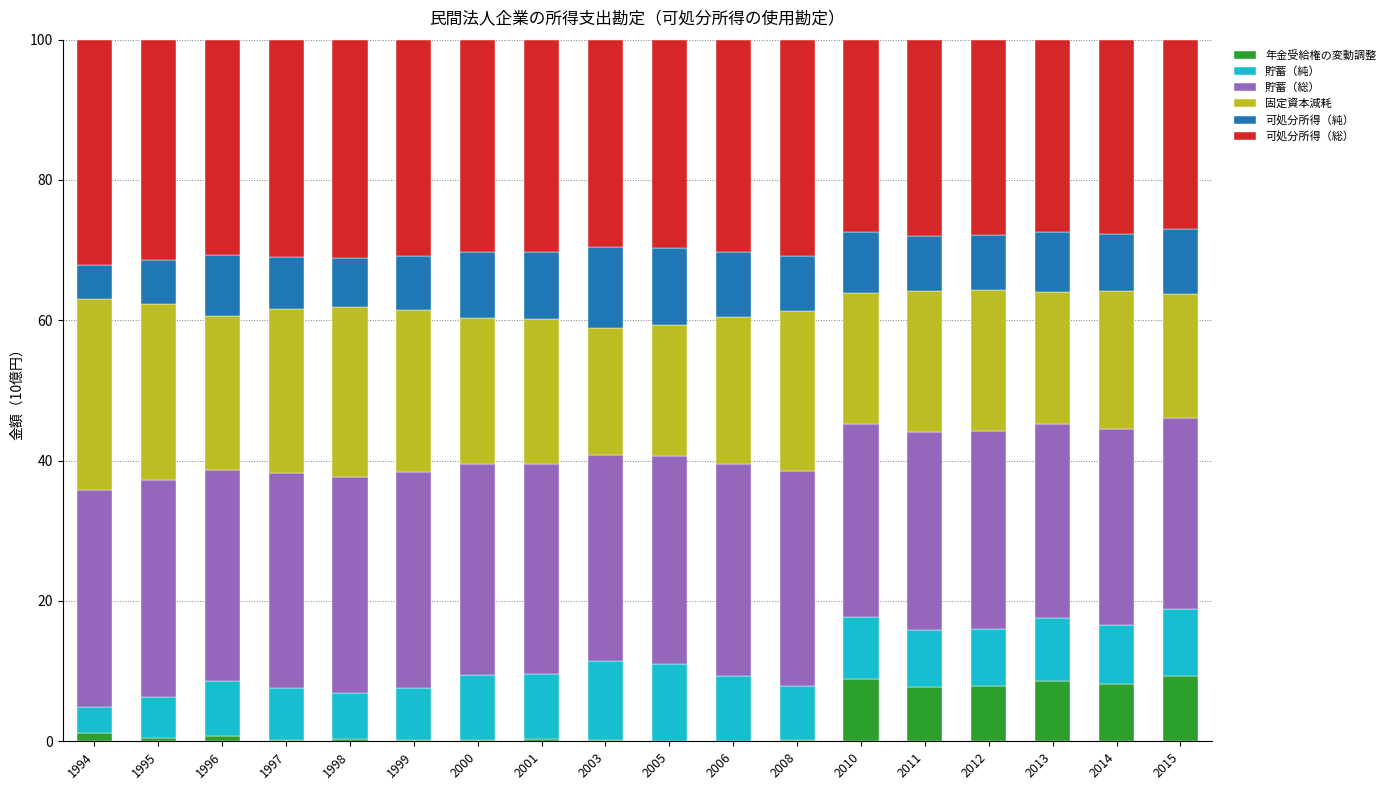

What is the average value of the 貯蓄（総） series?

29.5